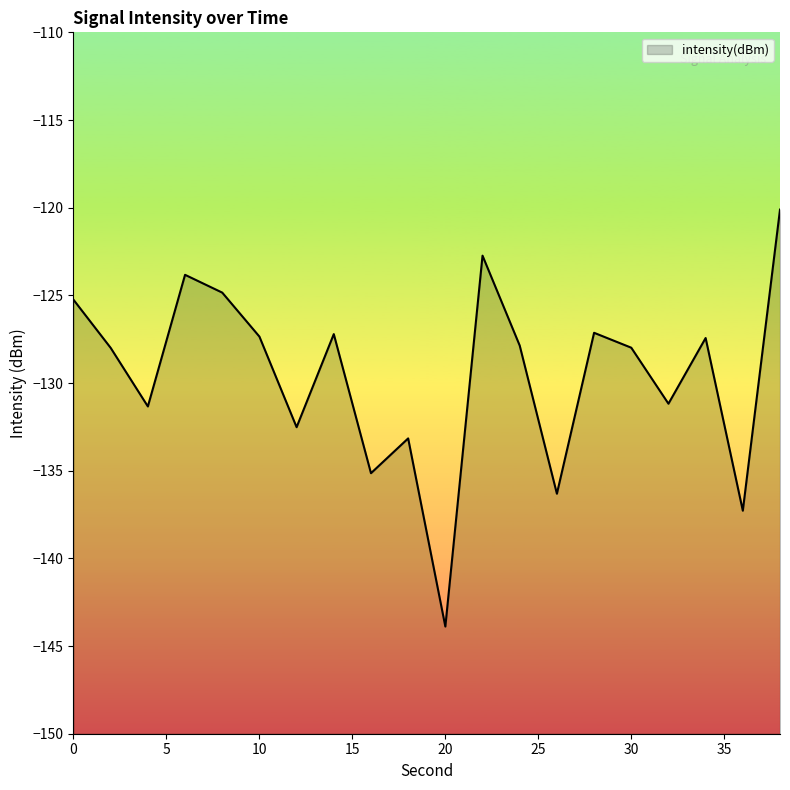

What is the average value?

-129.5